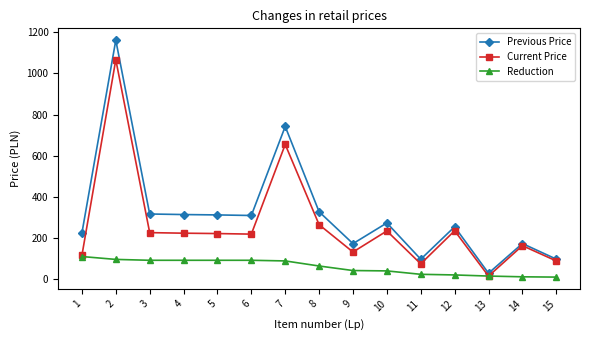

What is the value of the Reduction point at the 10th from the left?

39.0